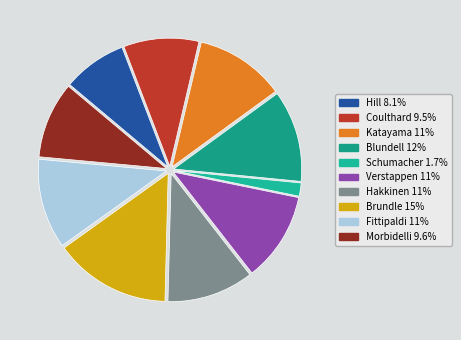

Count the number of slices in the pie.

10